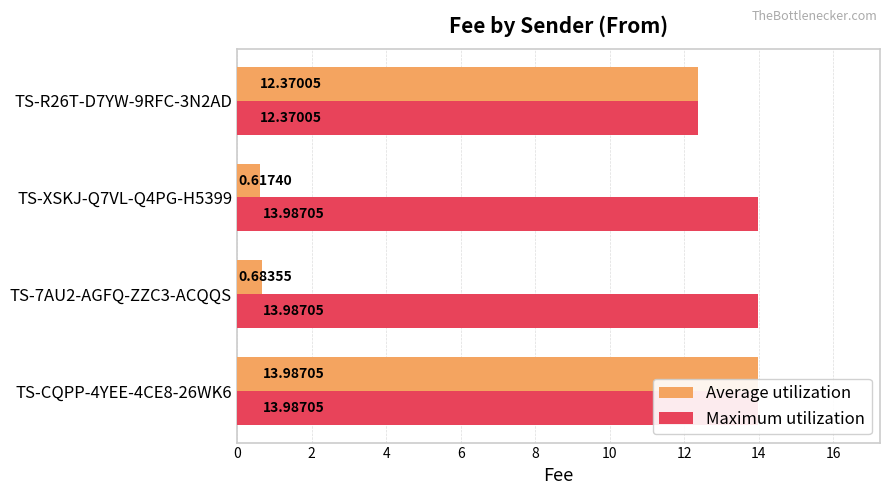

What is the greatest value displayed?

14.0